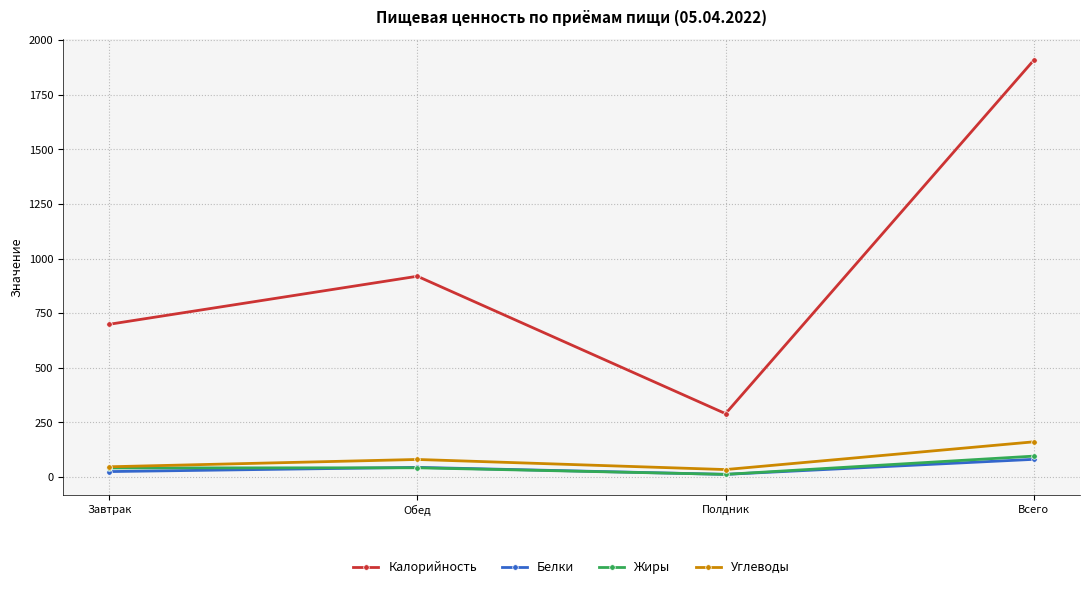

Is it true that Углеводы equals 46.8 at Завтрак?

True